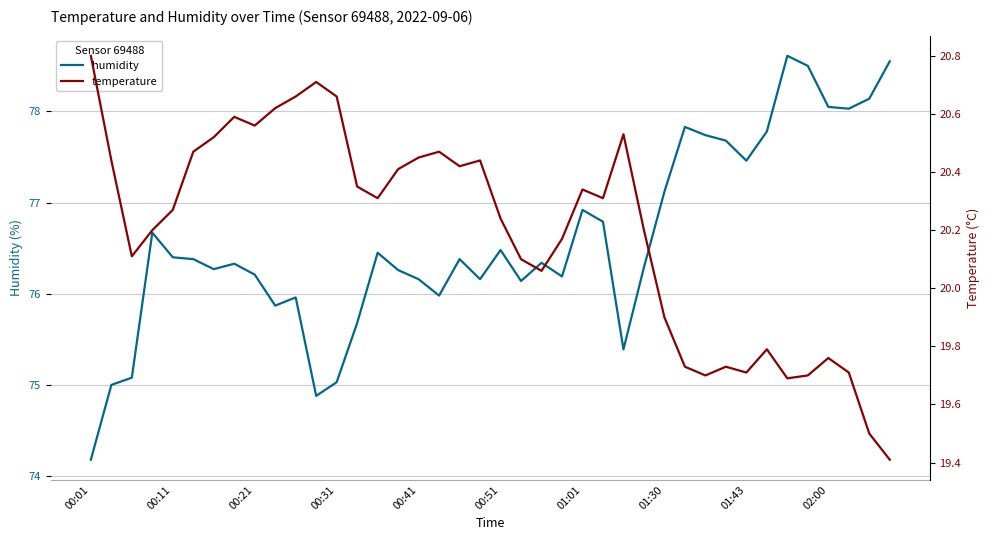

Between 11 and 27, which is larger?

27